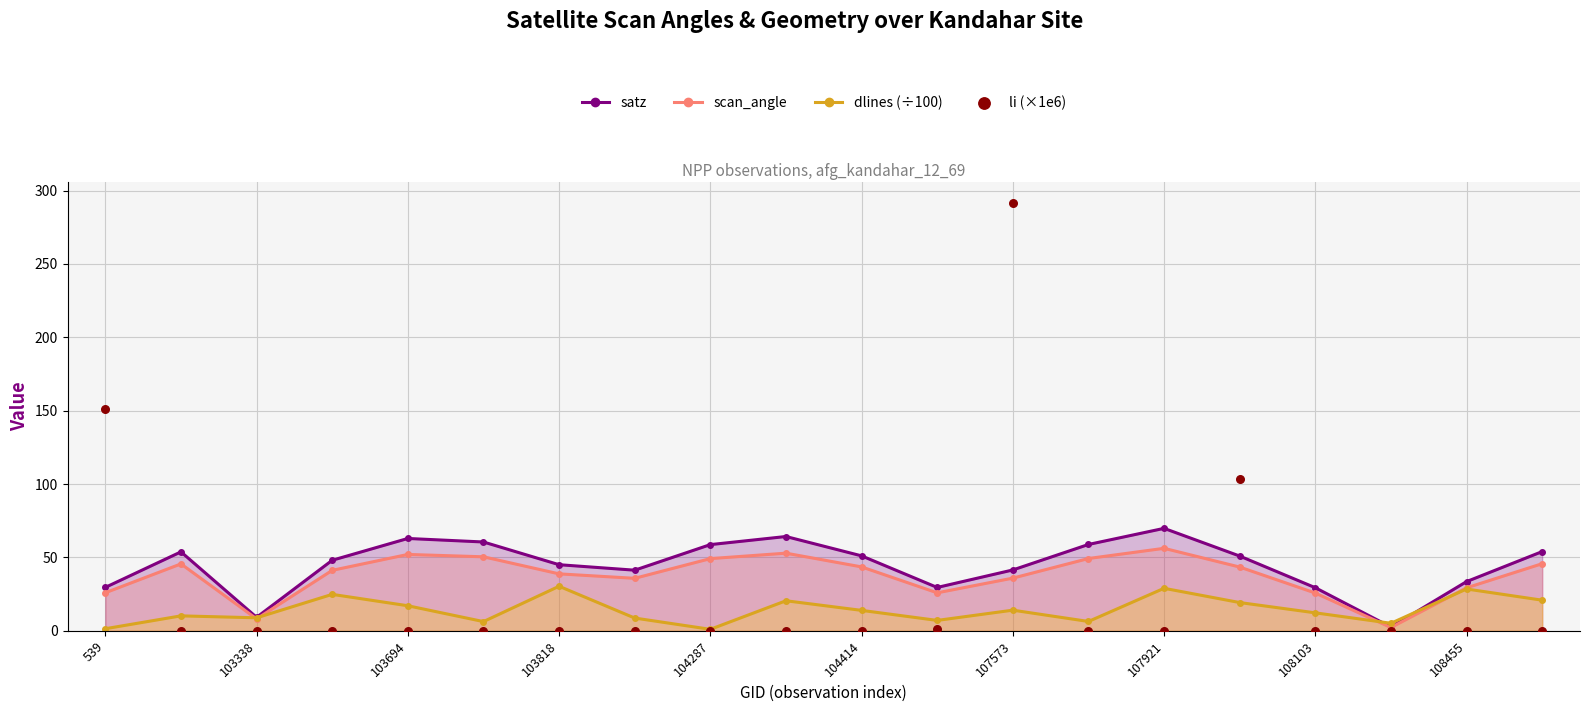

In satz, how many points are higher than both neighbors (excluding endpoints)?

4